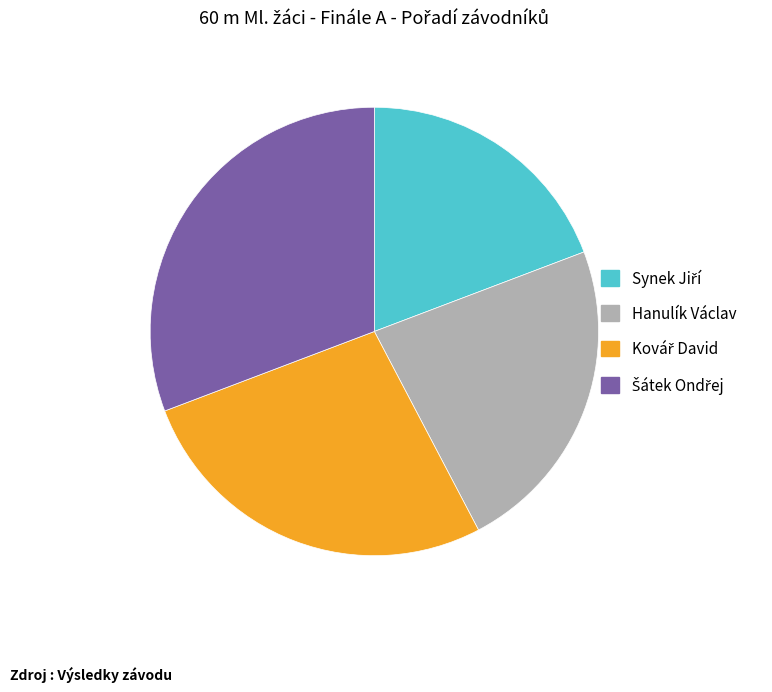

True or false: Hanulík Václav accounts for 23% of the total.

True